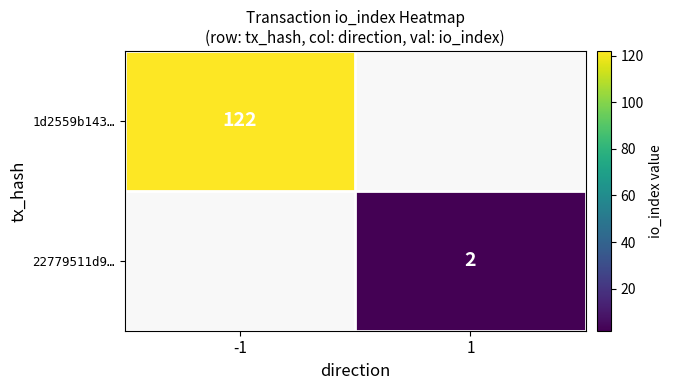

Is it true that 1d2559b143… equals 122 at -1?

True